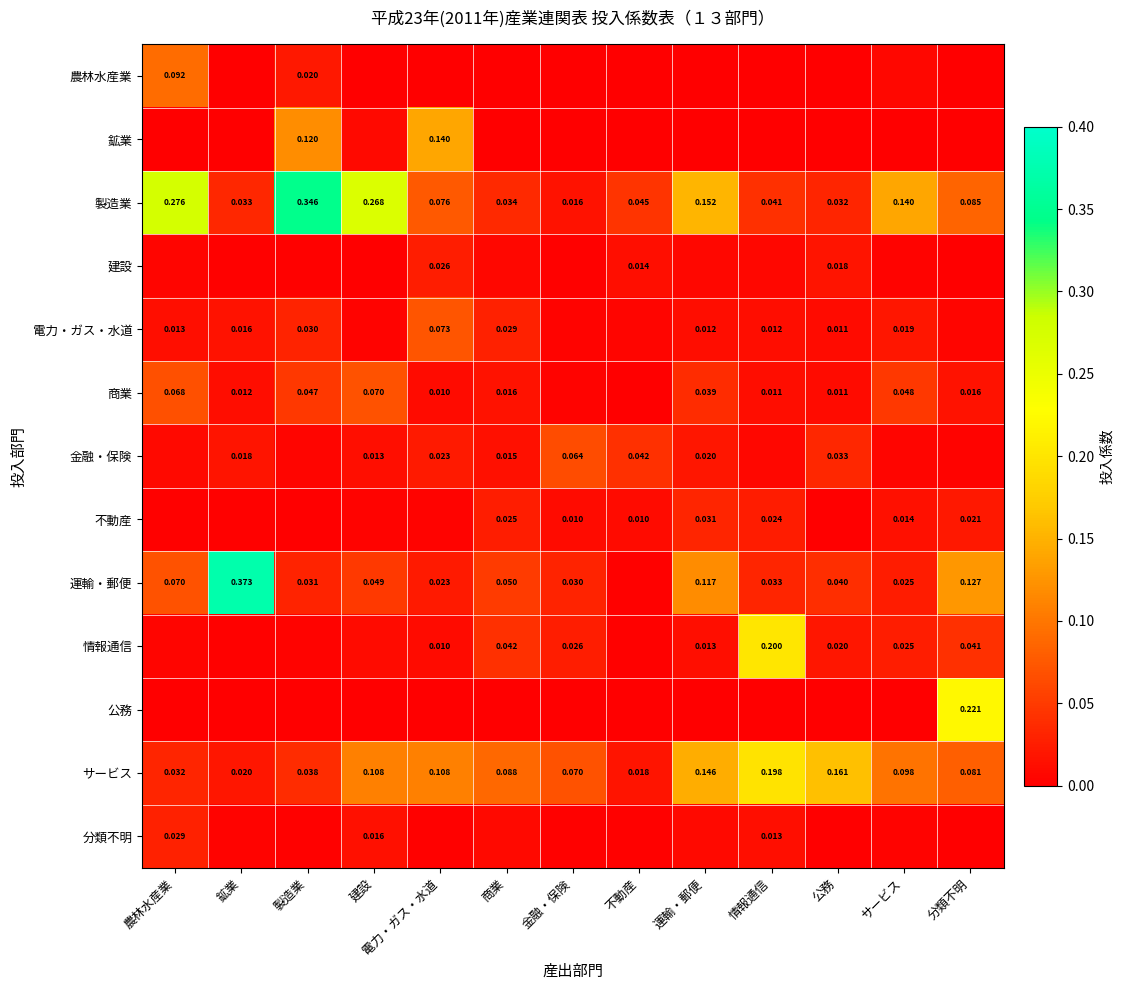

How many distinct data groups are displayed?

13